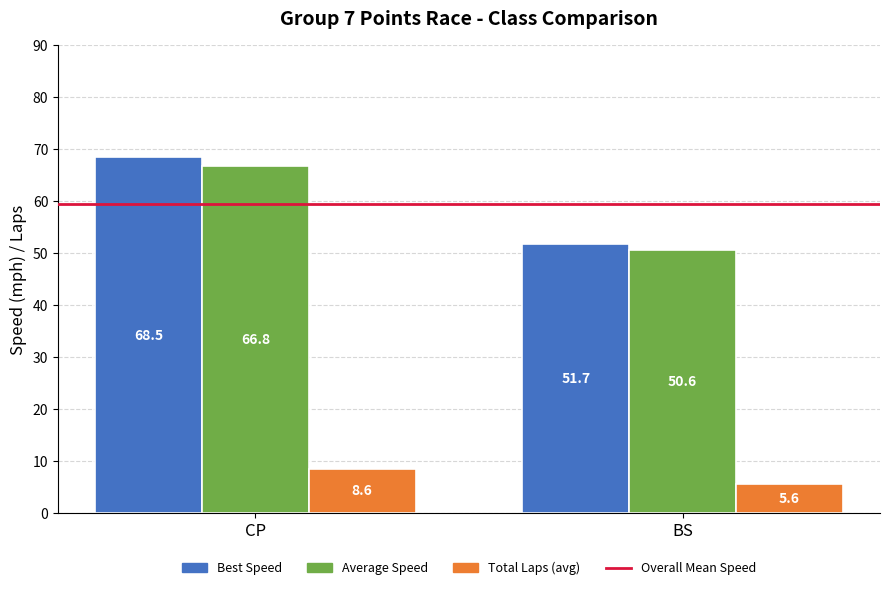

Reading left to right, extract all data points from this chart.

Best Speed: CP=68.5	BS=51.7
Average Speed: CP=66.8	BS=50.6
Total Laps (avg): CP=8.6	BS=5.6